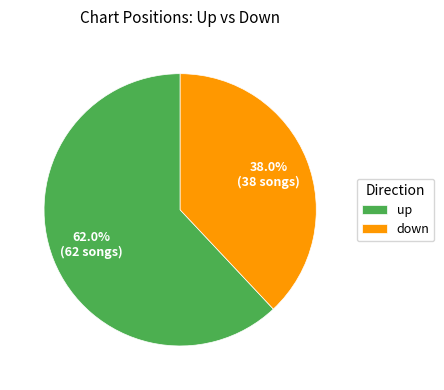

Rank the categories by value from lowest to highest.

down, up